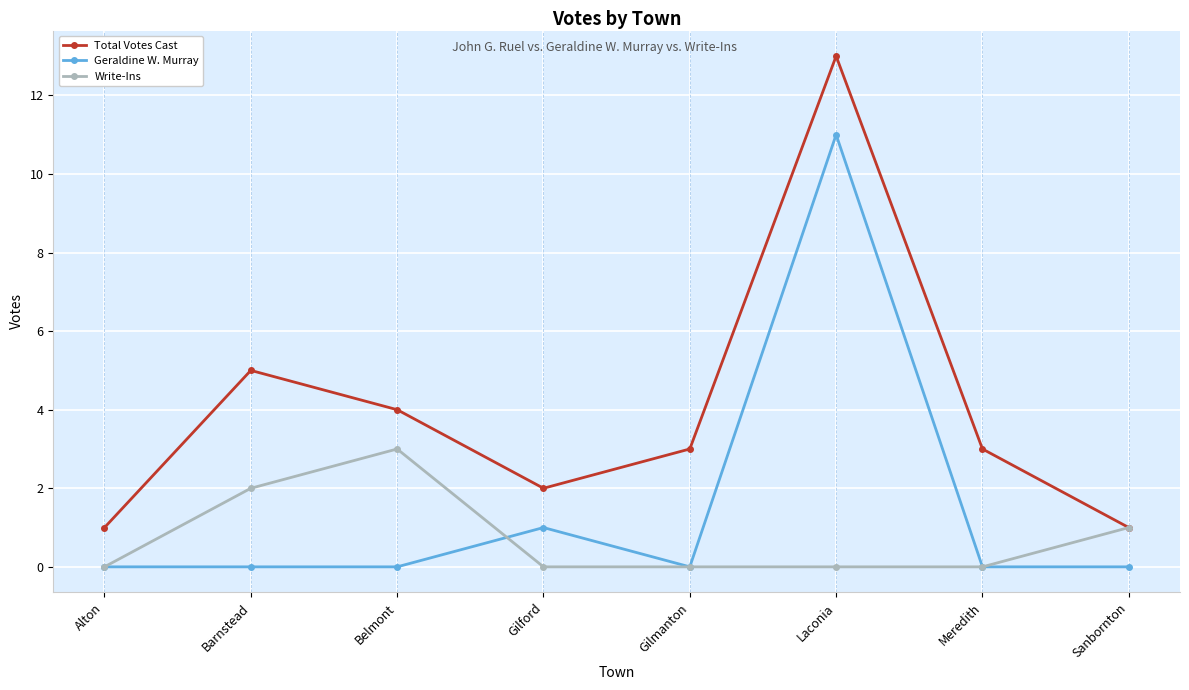

What is the difference between the second highest and second lowest values in the Write-Ins series?

2